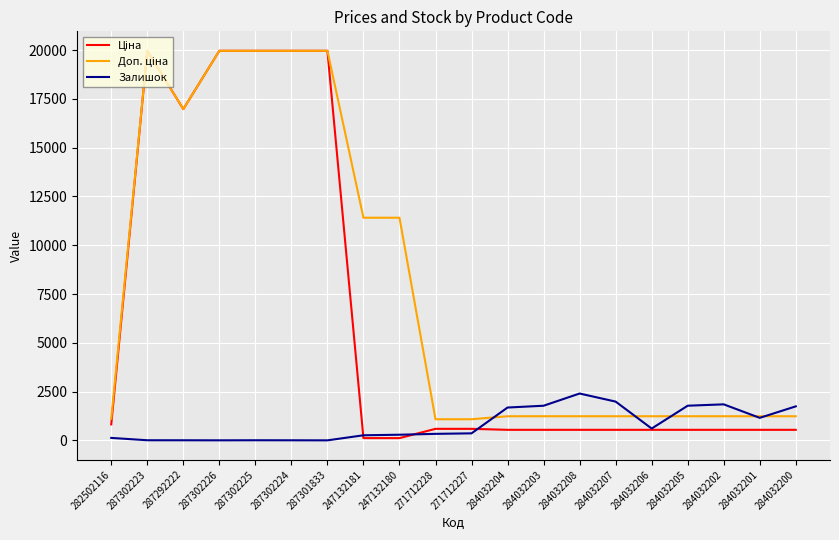

Does the chart have visible grid lines?

Yes